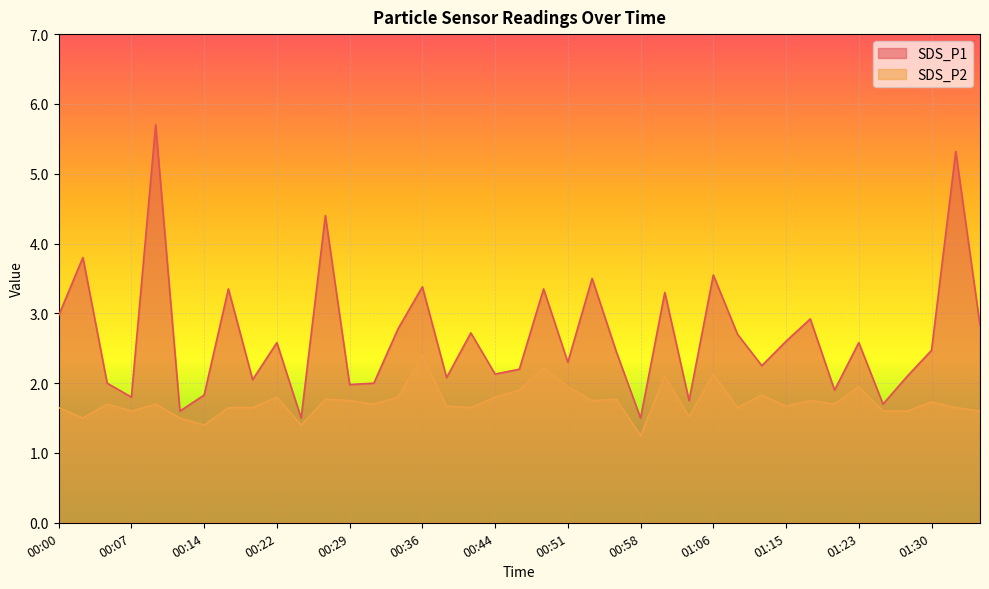

Where is SDS_P1 nearest to the value 3?

00:00